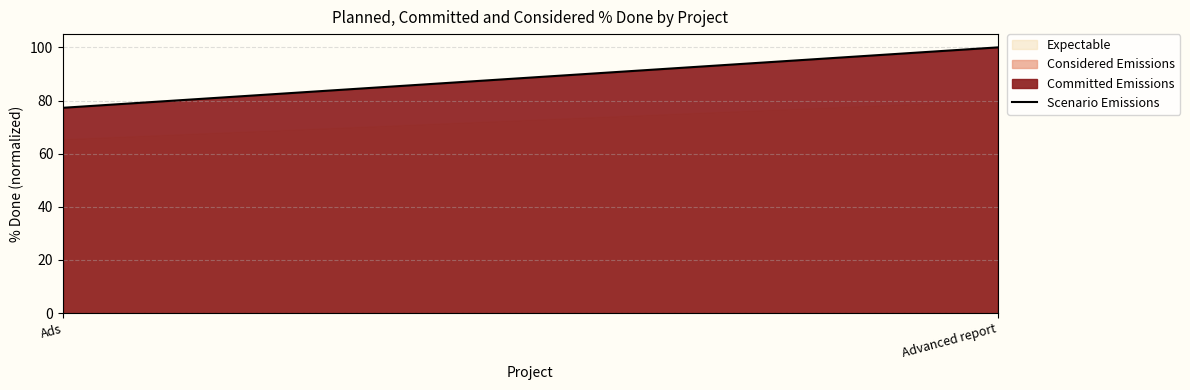

Reading left to right, extract all data points from this chart.

77.3	100.0